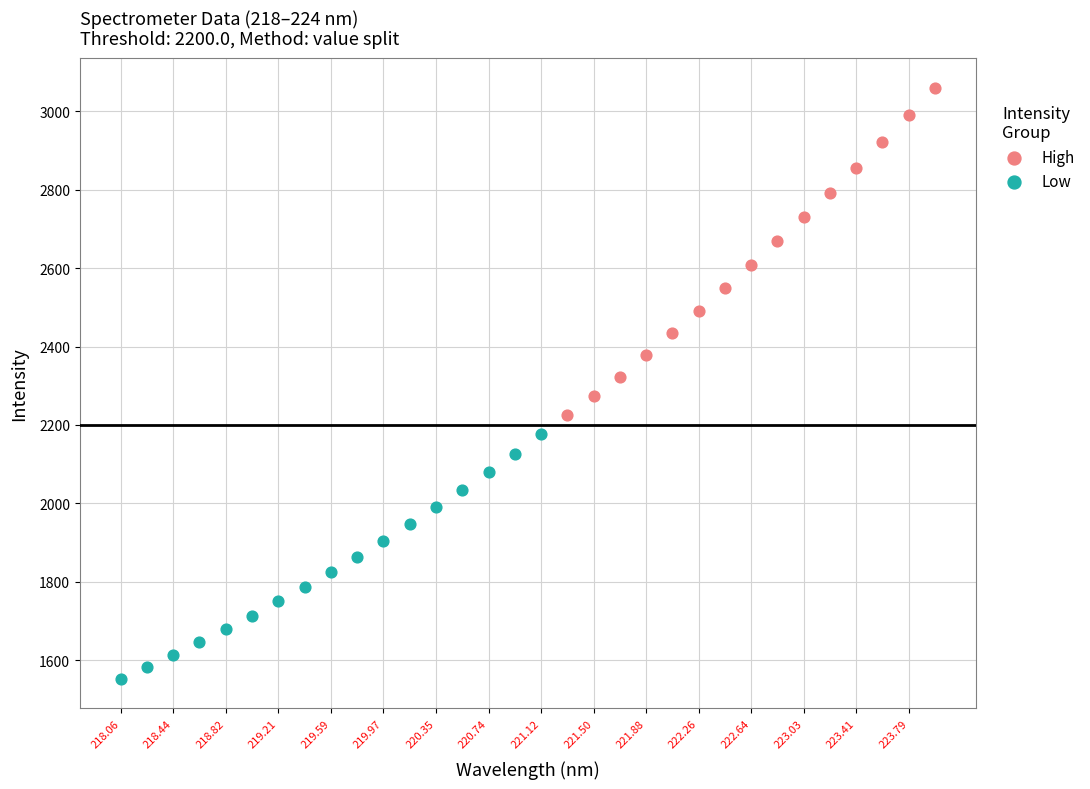

Which series has the largest Y range (max minus min)?

High